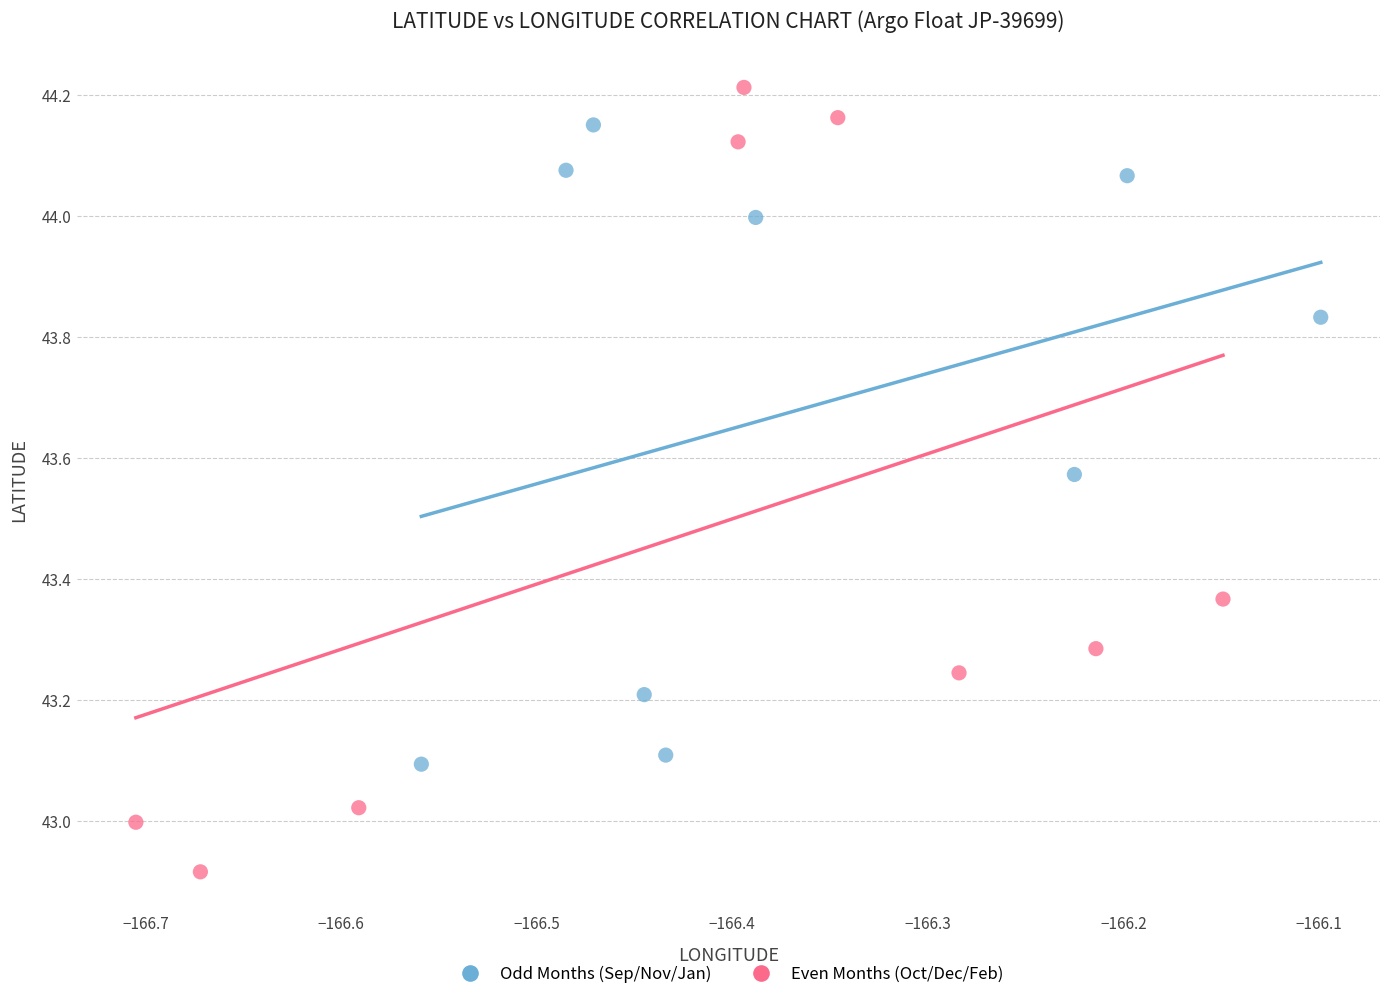

Which series reaches the maximum Y coordinate?

Even Months (Oct/Dec/Feb)